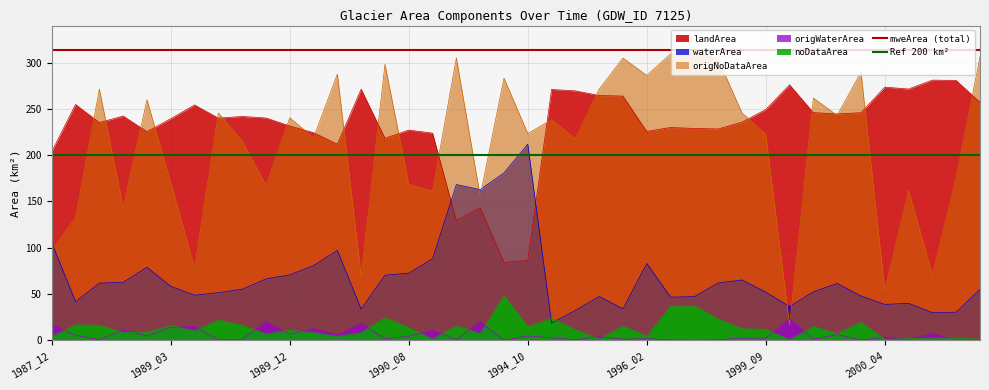

What is the average value of the mweArea (total) series?

313.1